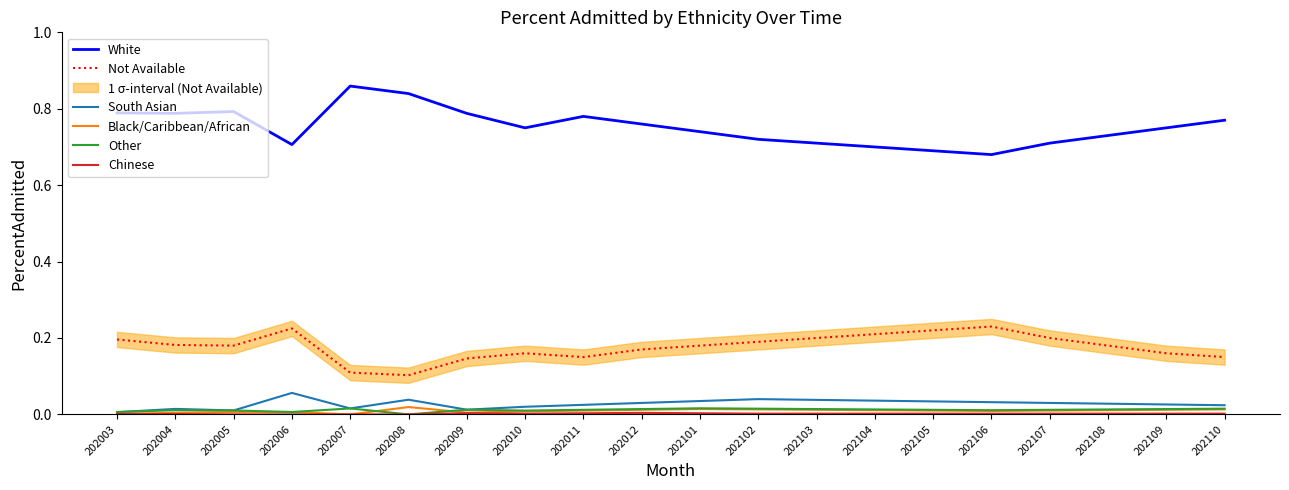

At which category does Black/Caribbean/African reach its first local valley?

202007